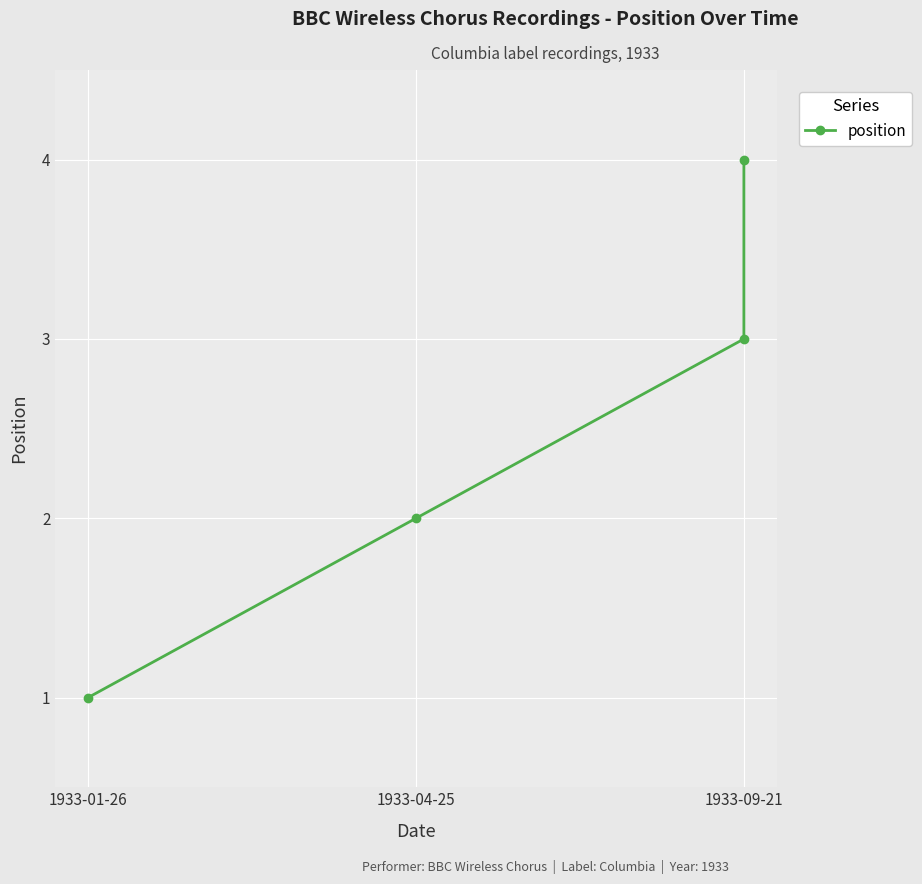

How many values are below 3?

2